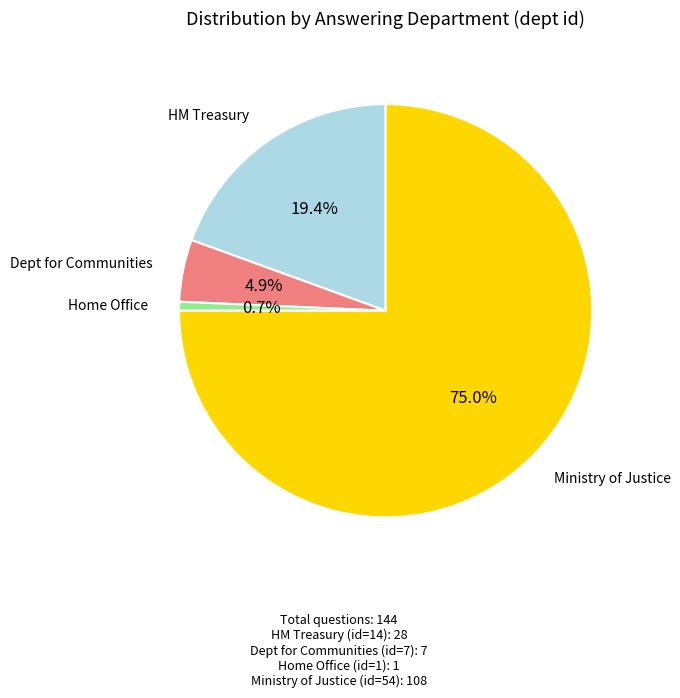

Is there any slice that represents more than half of the pie?

Yes